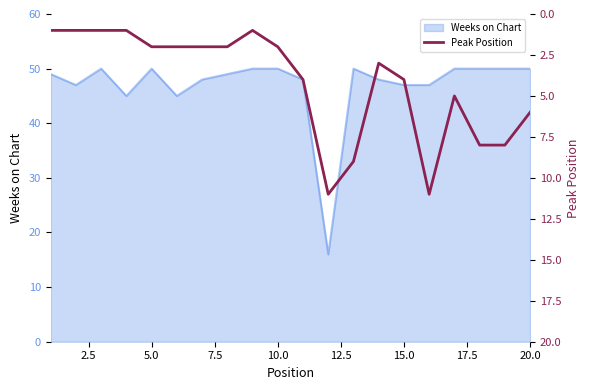

What is the lowest value of the Weeks on Chart series?

16